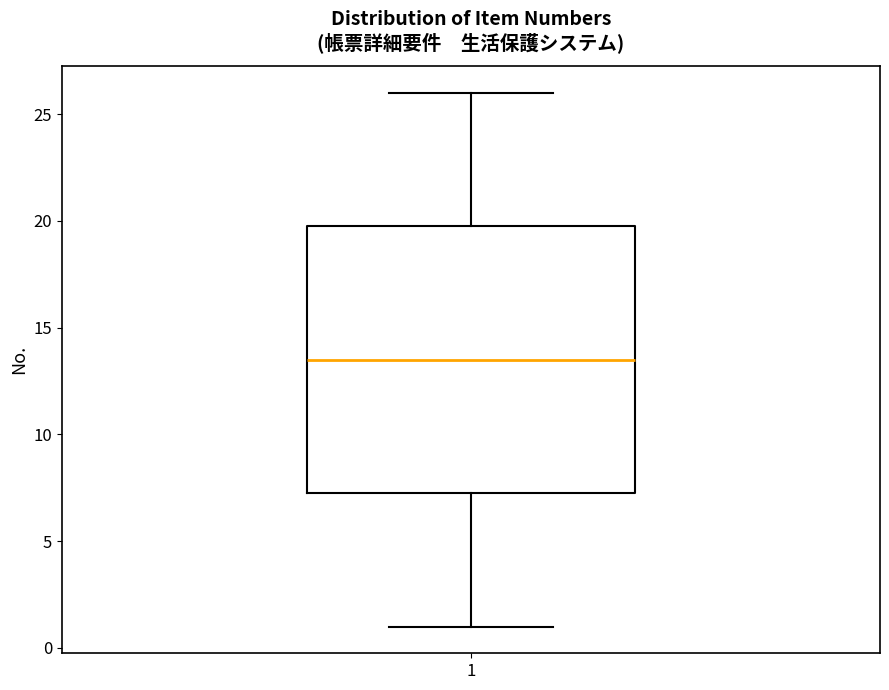

Transcribe this box plot: give where the median line is, the range the box spans, and where the two whiskers end, as read against the y-axis. The values are not printed on the chart, so give them approximately, as read against the axis.

median 13.5, box 7.5 to 20.0, whiskers 1.0 to 26.0